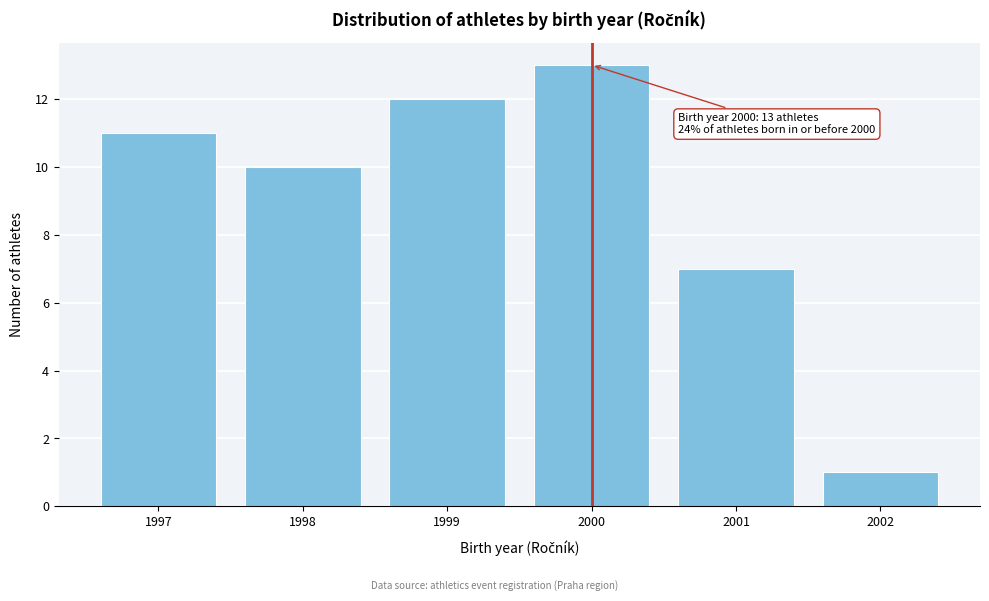

Reading right to left, transcribe all the data shown in this chart.

1	7	13	12	10	11